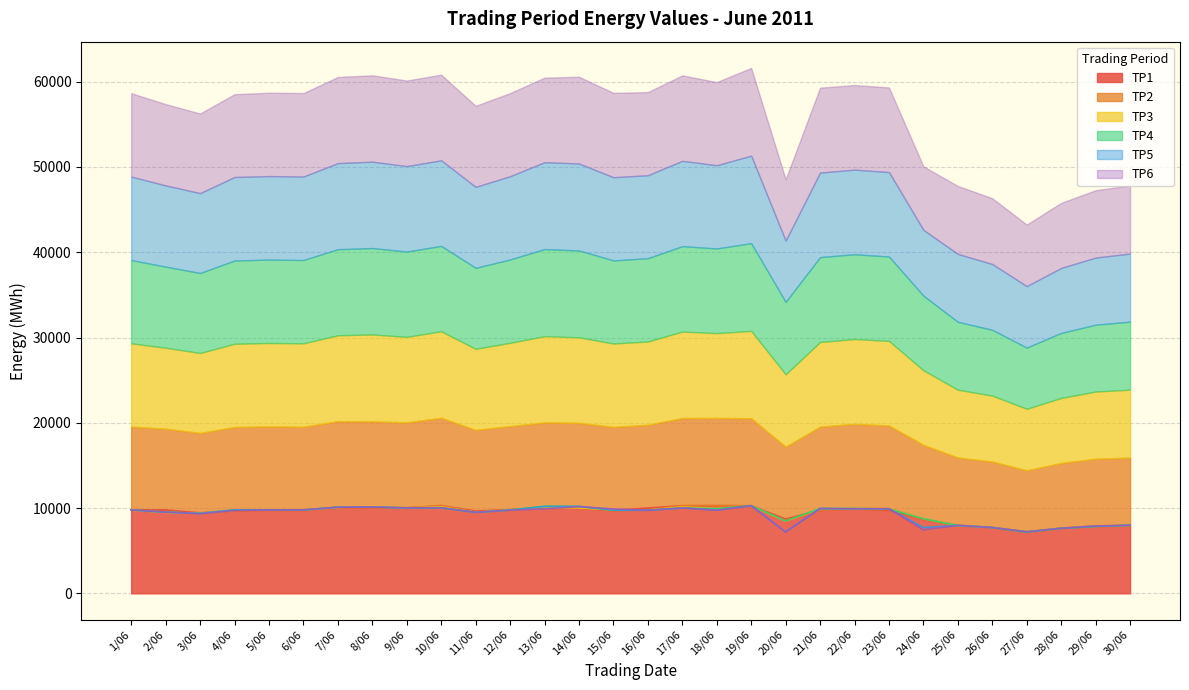

What is the difference between the highest and lowest values at 7/06?

27.2